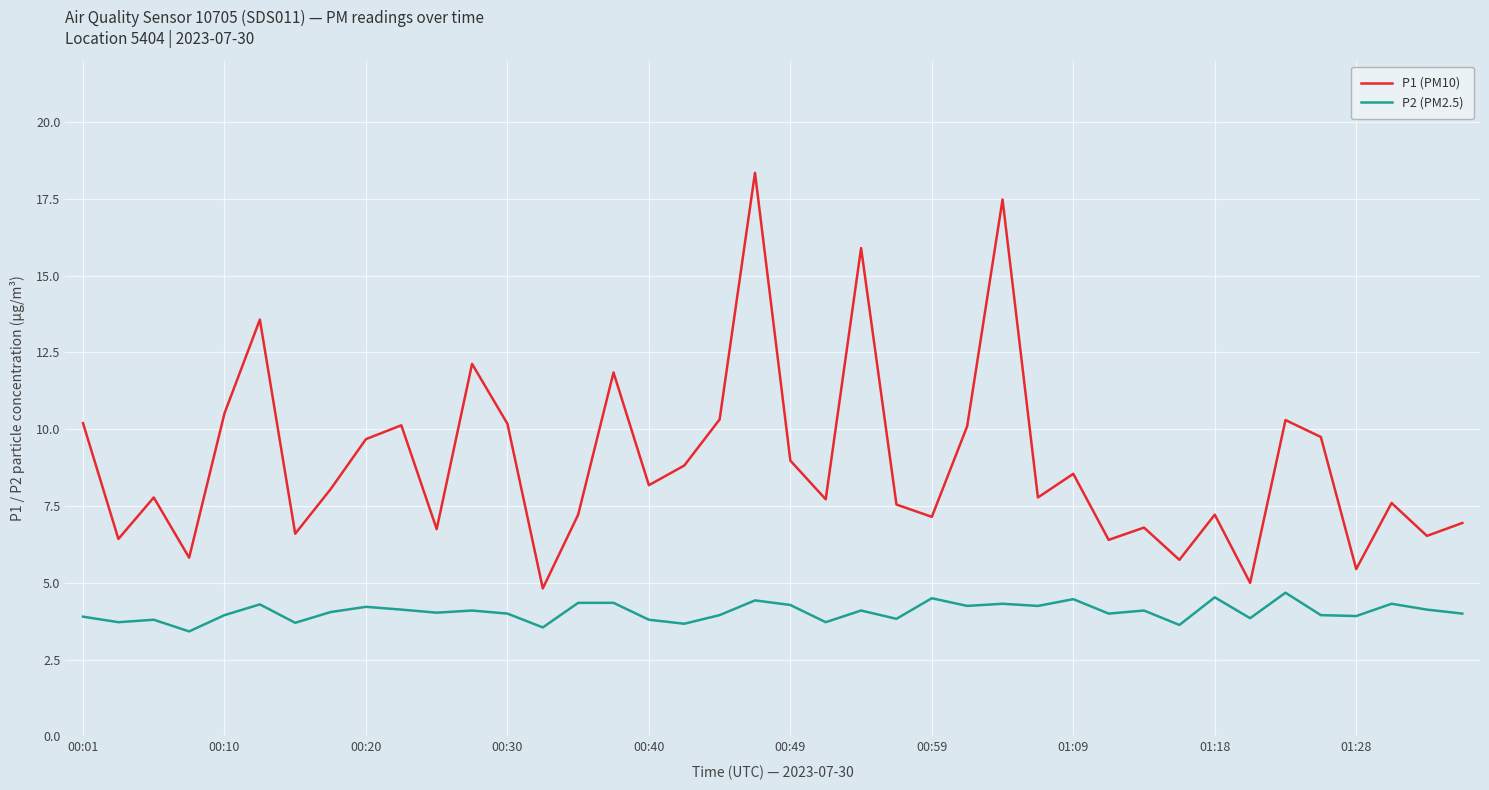

Which series has the largest range (max minus min)?

P1 (PM10)